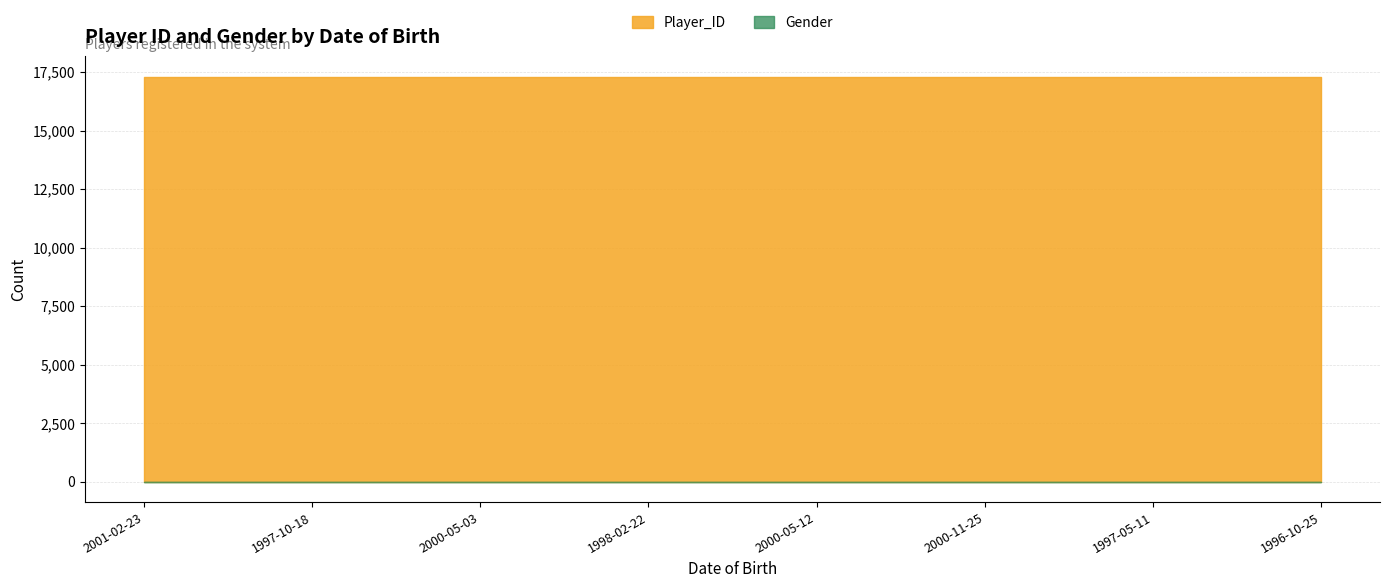

What is the spread (max minus min) of values at 1997-05-11?

17295